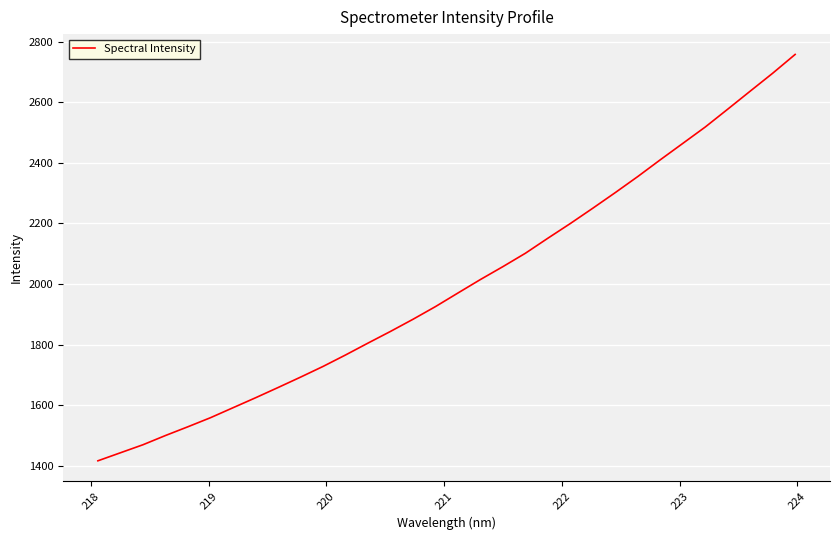

What is the smallest value displayed?

1416.5